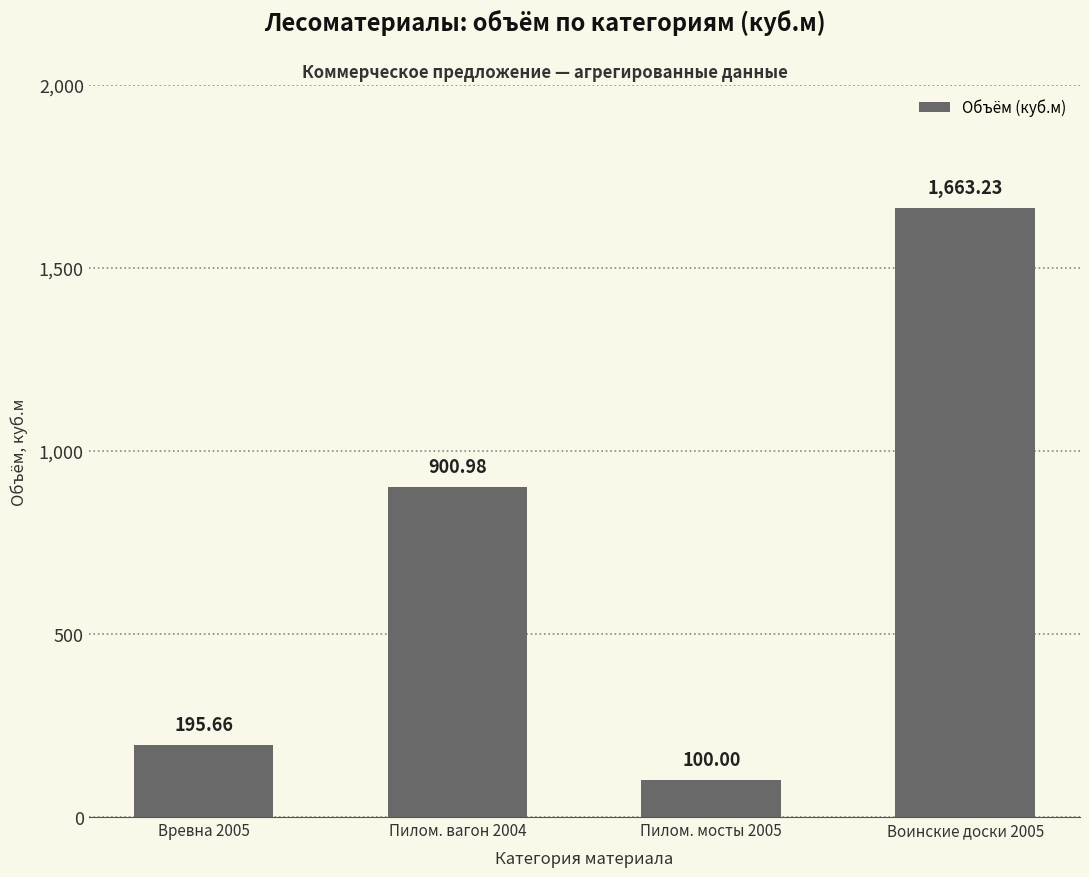

What is the value of the 1st bar from the left?

195.7